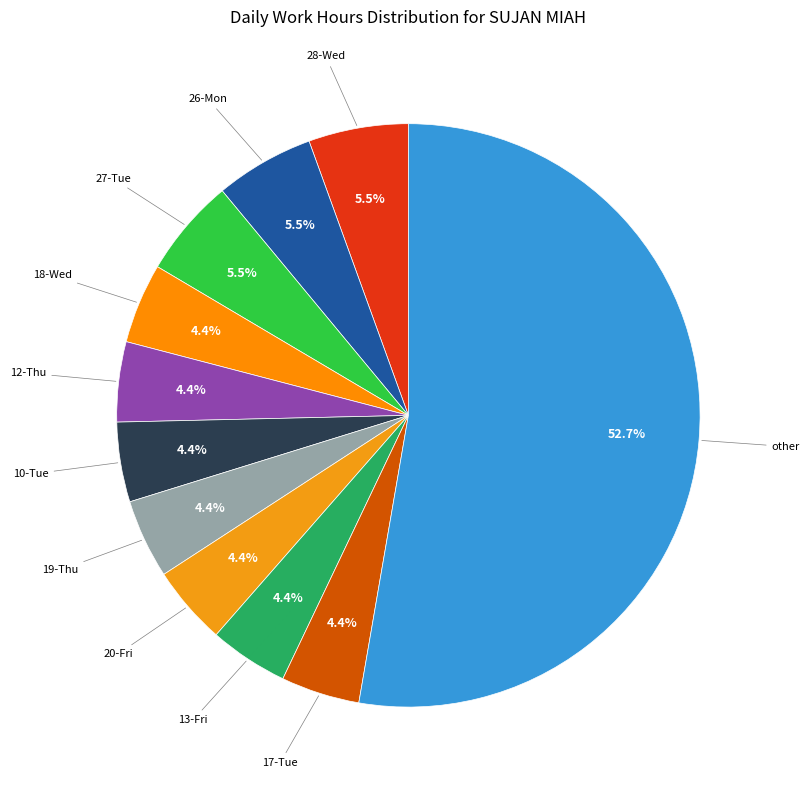

Count the number of slices in the pie.

11